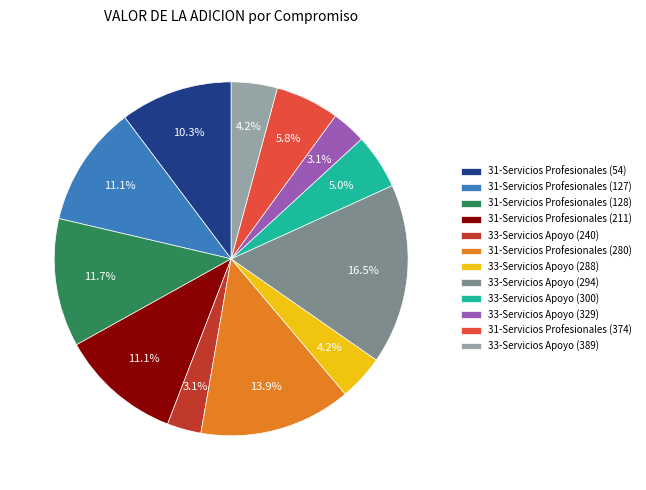

Is there any slice that represents more than half of the pie?

No